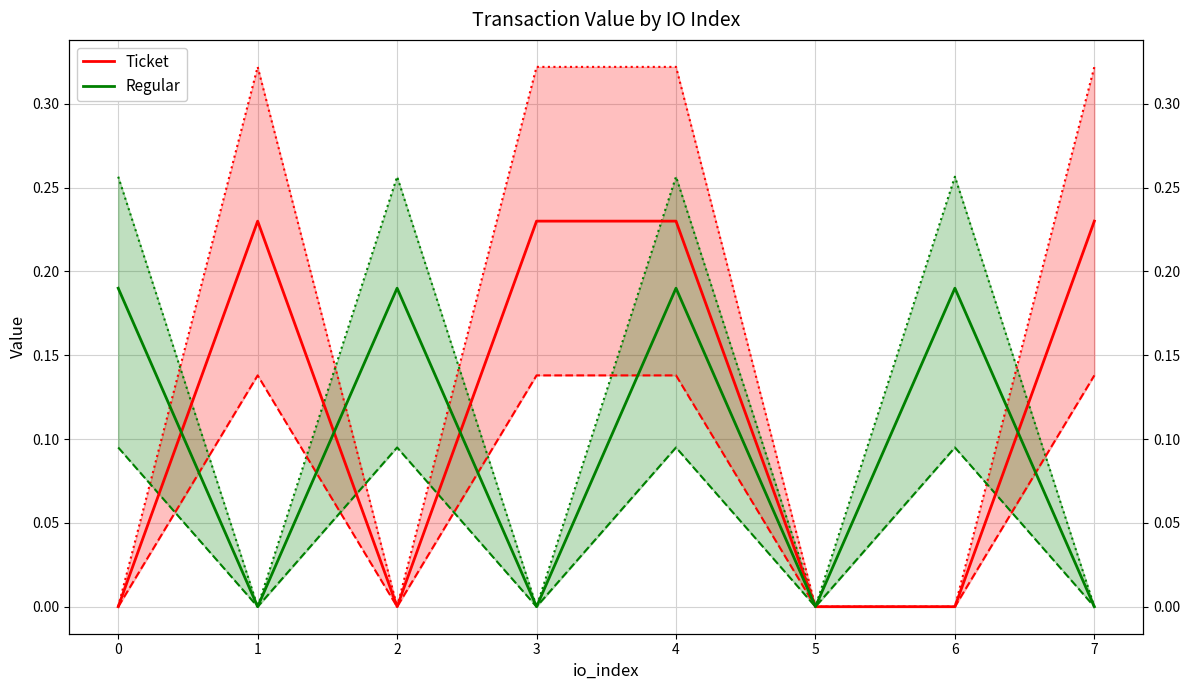

Between 5 and 3, which is larger?

3